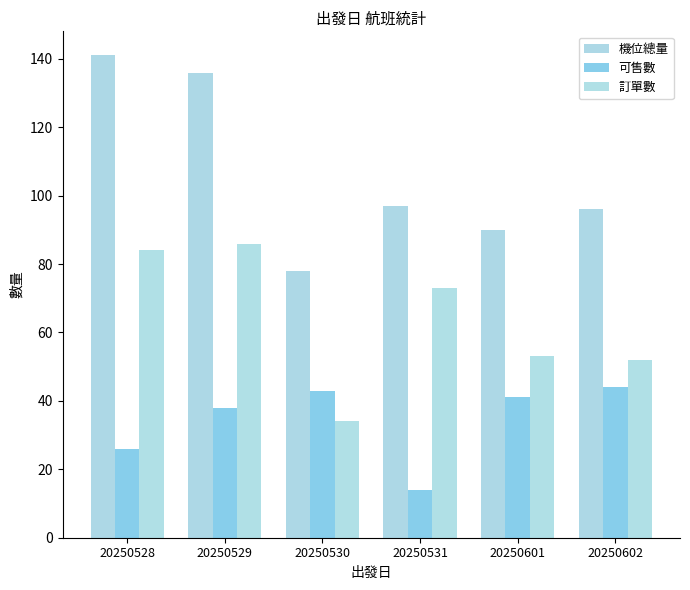

Which category has the lowest value in the 訂單數 series?

20250530